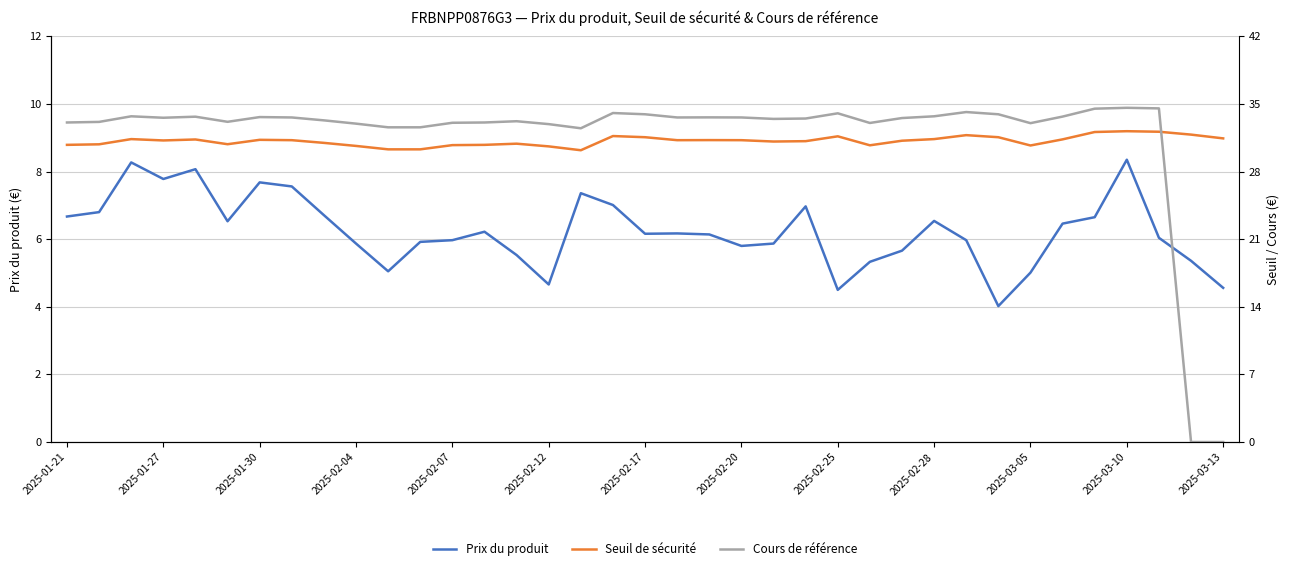

Reading left to right, extract all data points from this chart.

Prix du produit: 6.7	6.8	8.3	7.8	8.1	6.5	7.7	7.6	6.7	5.9	5.0	5.9	6.0	6.2	5.5	4.7	7.4	7.0	6.2	6.2	6.1	5.8	5.9	7.0	4.5	5.3	5.7	6.5	6.0	4.0	5.0	6.5	6.7	8.3	6.0	5.4	4.6
Seuil de sécurité: 30.8	30.8	31.4	31.2	31.3	30.8	31.3	31.2	31.0	30.7	30.3	30.3	30.7	30.8	30.9	30.6	30.2	31.7	31.6	31.2	31.3	31.2	31.1	31.1	31.6	30.7	31.2	31.4	31.8	31.6	30.7	31.3	32.1	32.2	32.1	31.8	31.4
Cours de référence: 33.1	33.1	33.7	33.6	33.7	33.1	33.6	33.6	33.3	33.0	32.6	32.6	33.0	33.1	33.2	32.9	32.5	34.1	33.9	33.6	33.6	33.6	33.5	33.5	34.0	33.0	33.5	33.7	34.2	33.9	33.0	33.7	34.5	34.6	34.5	0.0	0.0